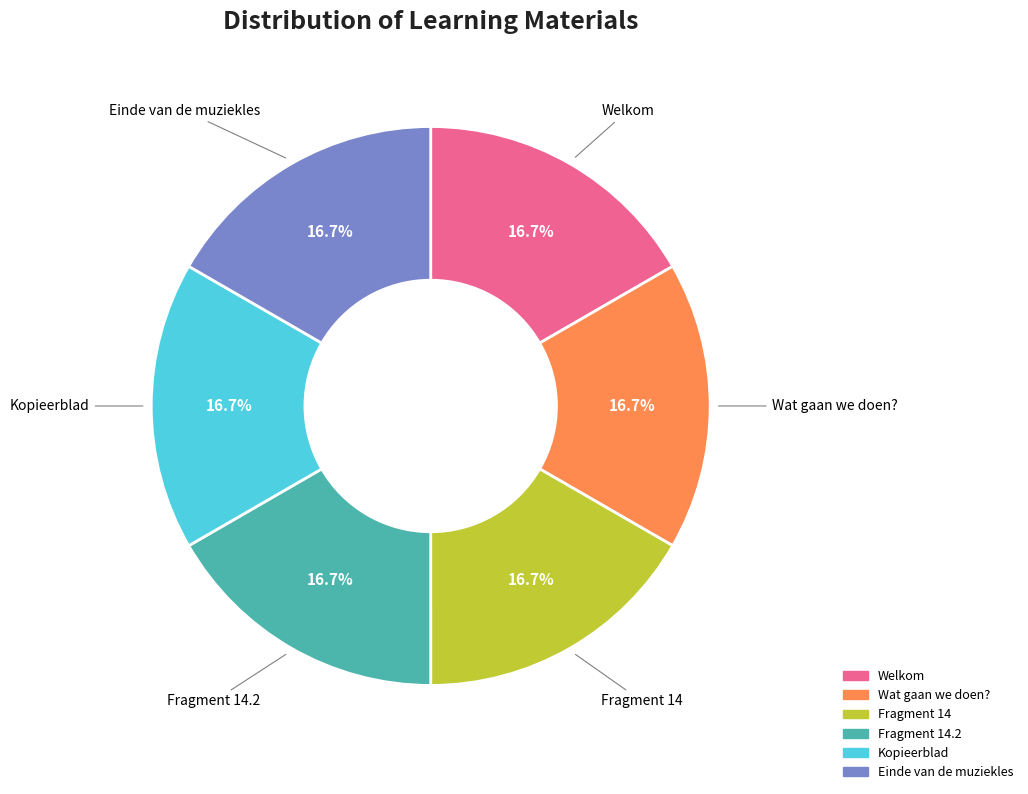

Does any single category account for the majority?

No